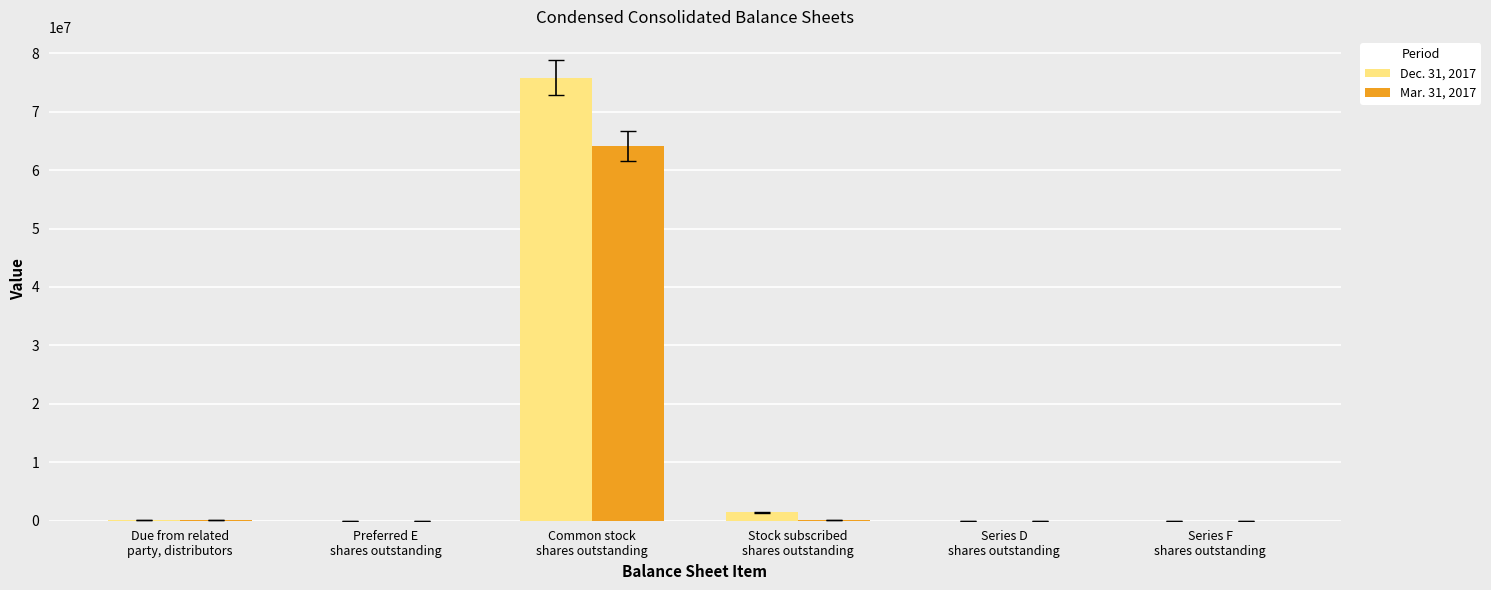

What is the maximum value shown in the chart?

75820525